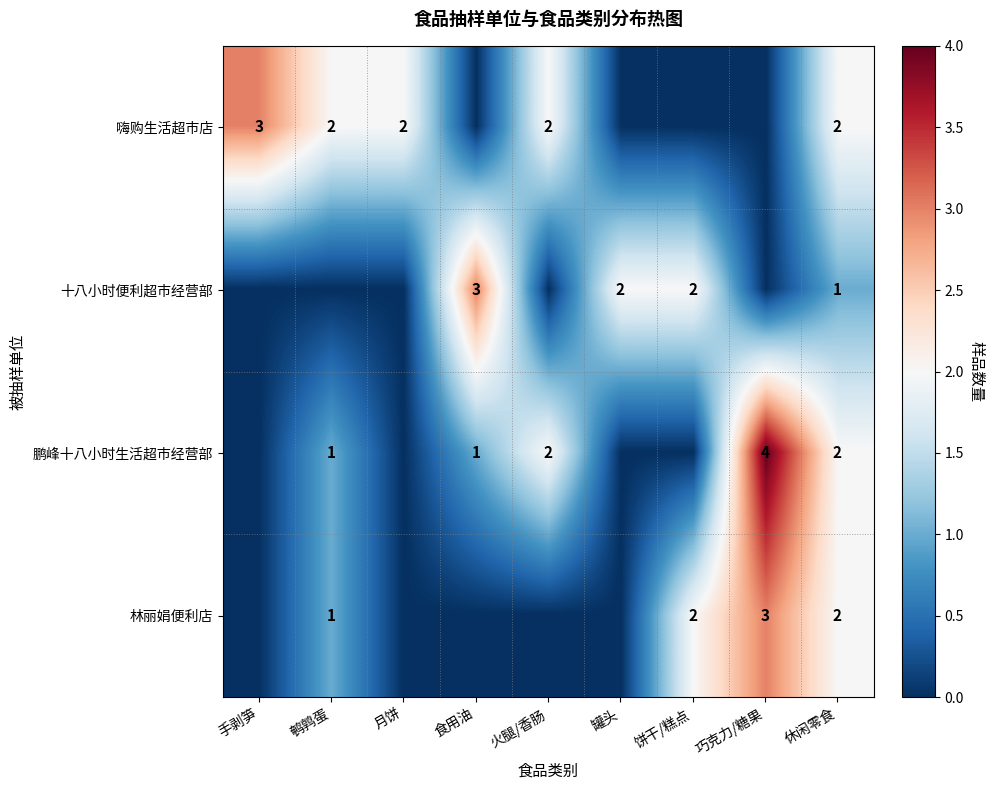

Is it true that 十八小时便利超市经营部 equals 4 at 罐头?

False